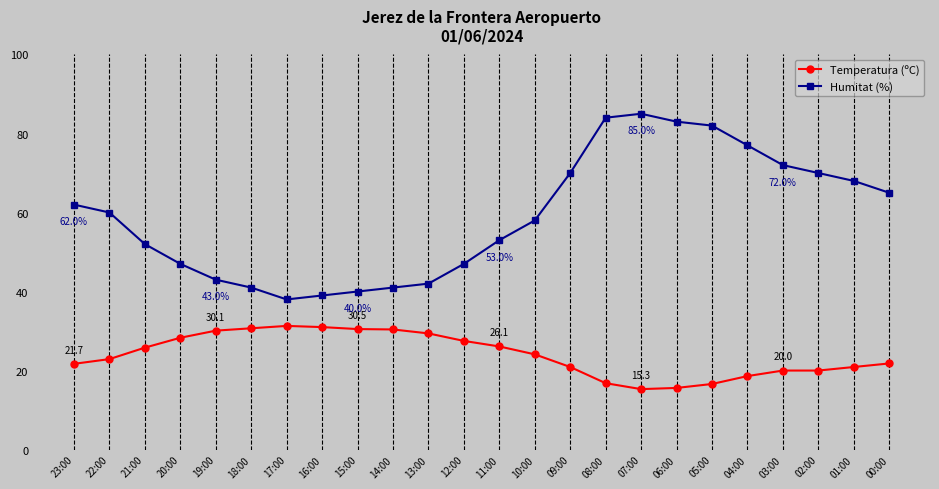

At how many categories does at least one series exceed 79?

4